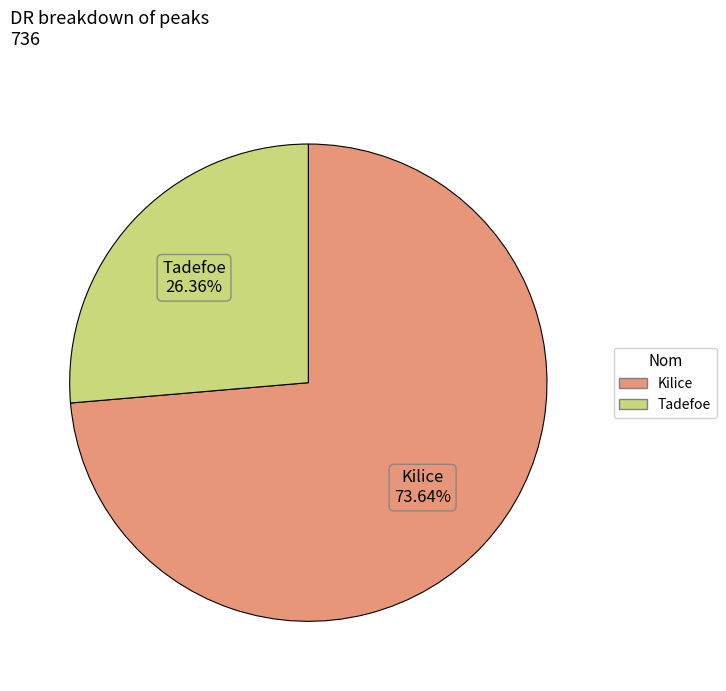

To the nearest percent, what is the difference between the Kilice and Tadefoe slice percentages?

47%